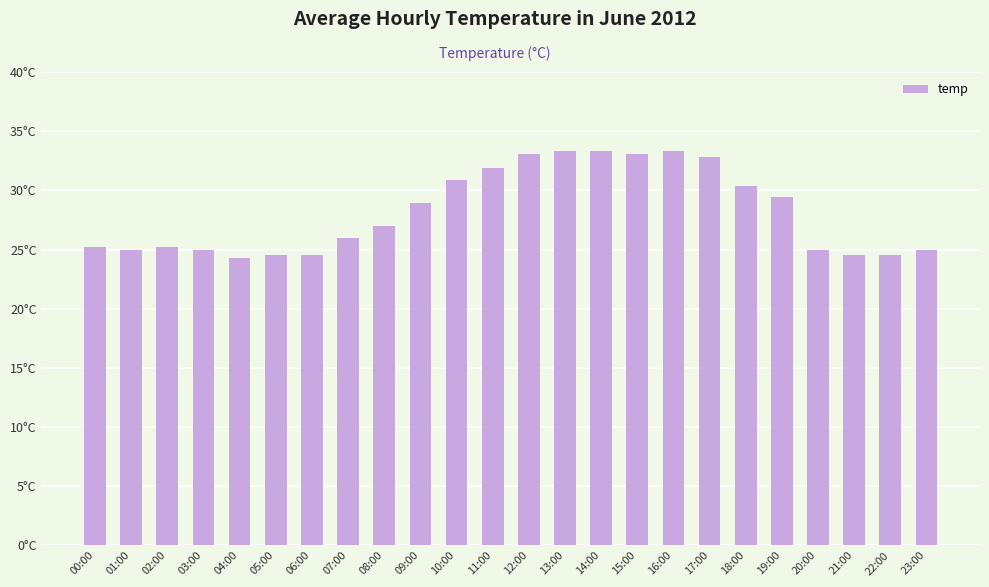

How many categories are shown in the chart?

24